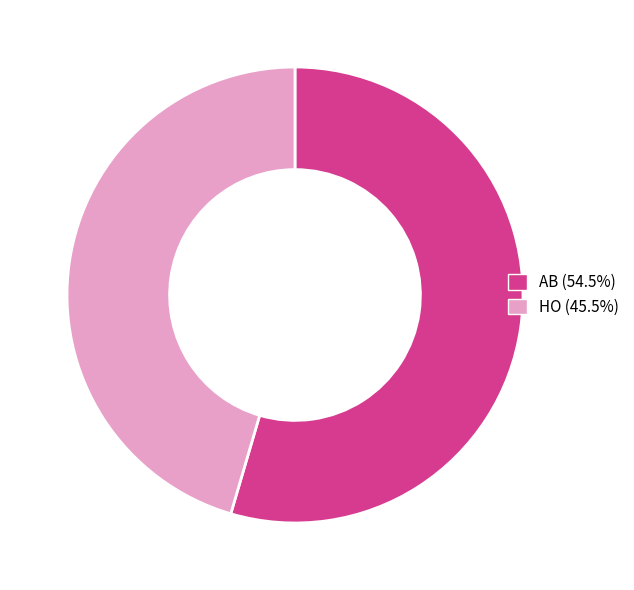

What is the ratio of the value at AB (54.5%) to the value at HO (45.5%)?

1.2